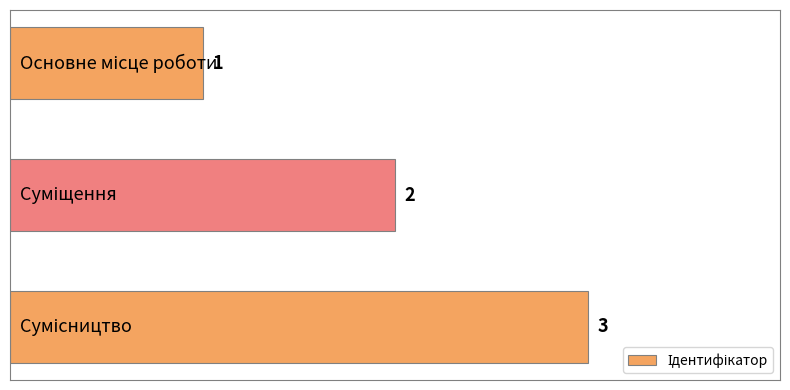

Count the values in the range 1 to 3.

3